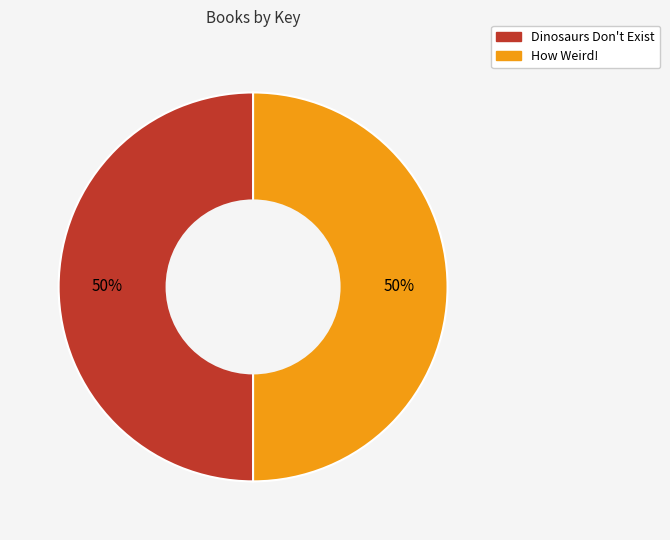

Combined, do Dinosaurs Don't Exist and How Weird! account for over 50%?

Yes